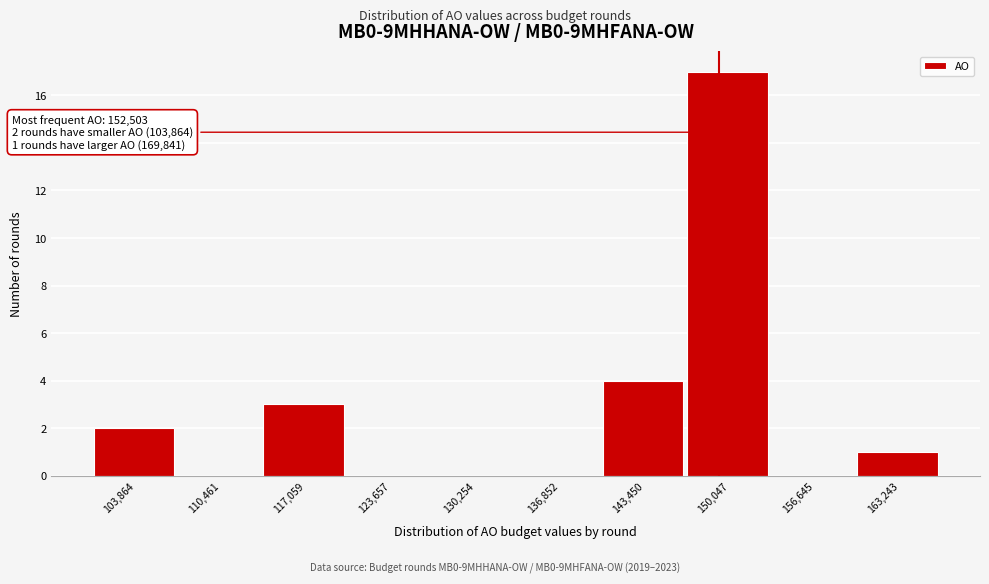

Reading left to right, transcribe all the data shown in this chart.

103,864=2	110,461=0	117,059=3	123,657=0	130,254=0	136,852=0	143,450=4	150,047=17	156,645=0	163,243=1